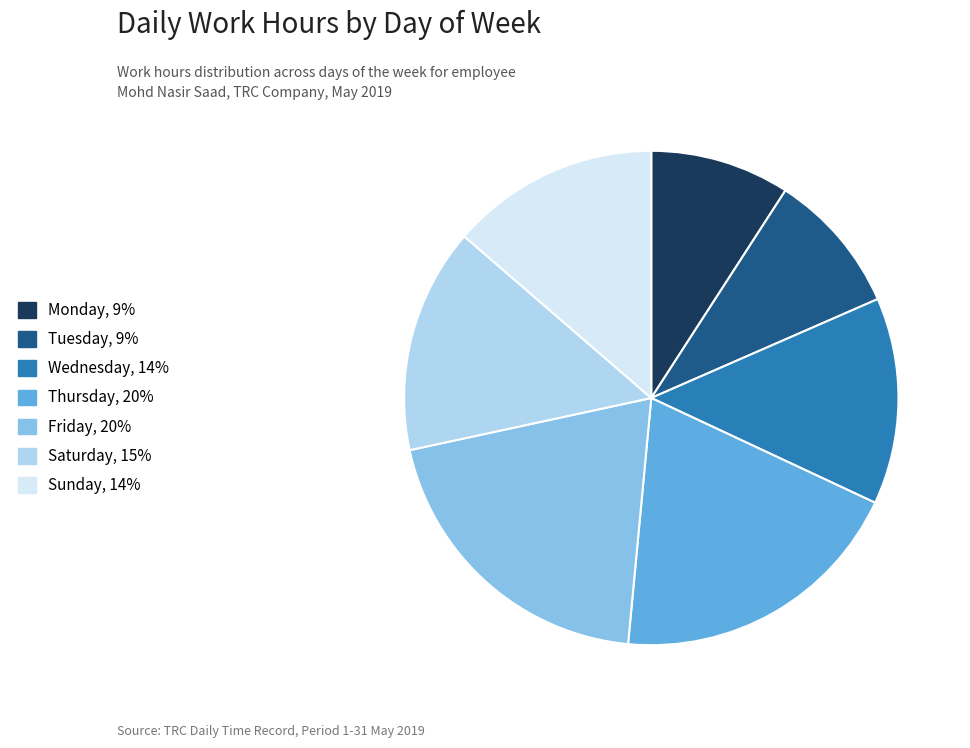

Is there any slice that represents more than half of the pie?

No